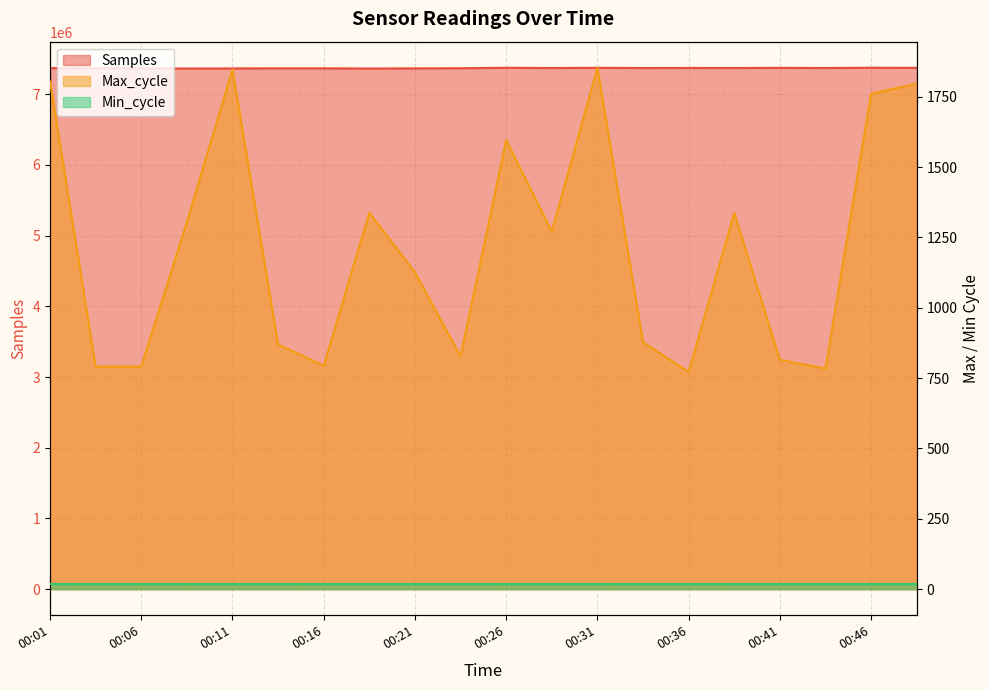

True or false: Samples and Max_cycle intersect in this chart.

False